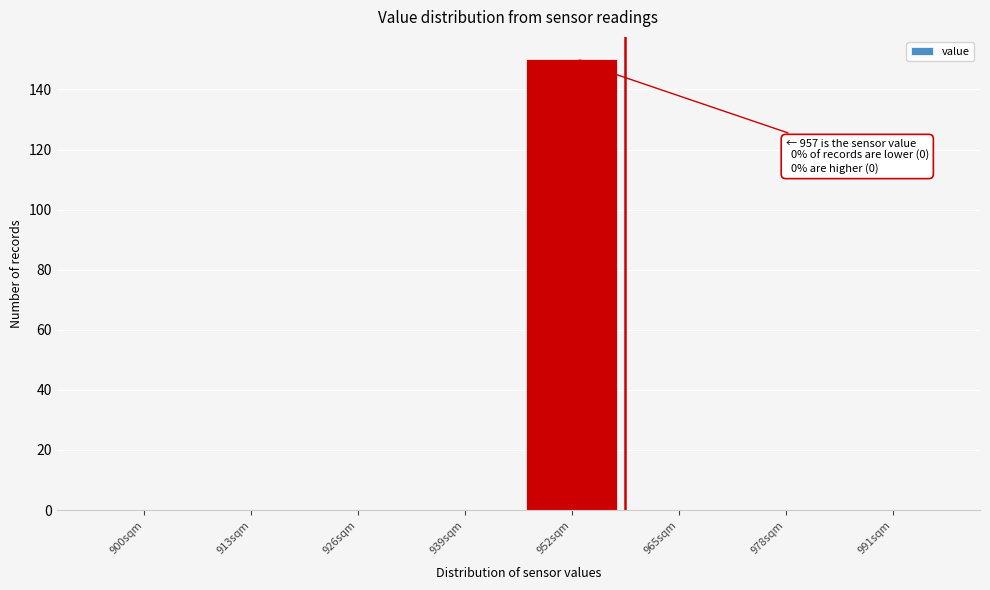

Reading right to left, what are all the values shown in this chart?

991sqm=0	978sqm=0	965sqm=0	952sqm=150	939sqm=0	926sqm=0	913sqm=0	900sqm=0